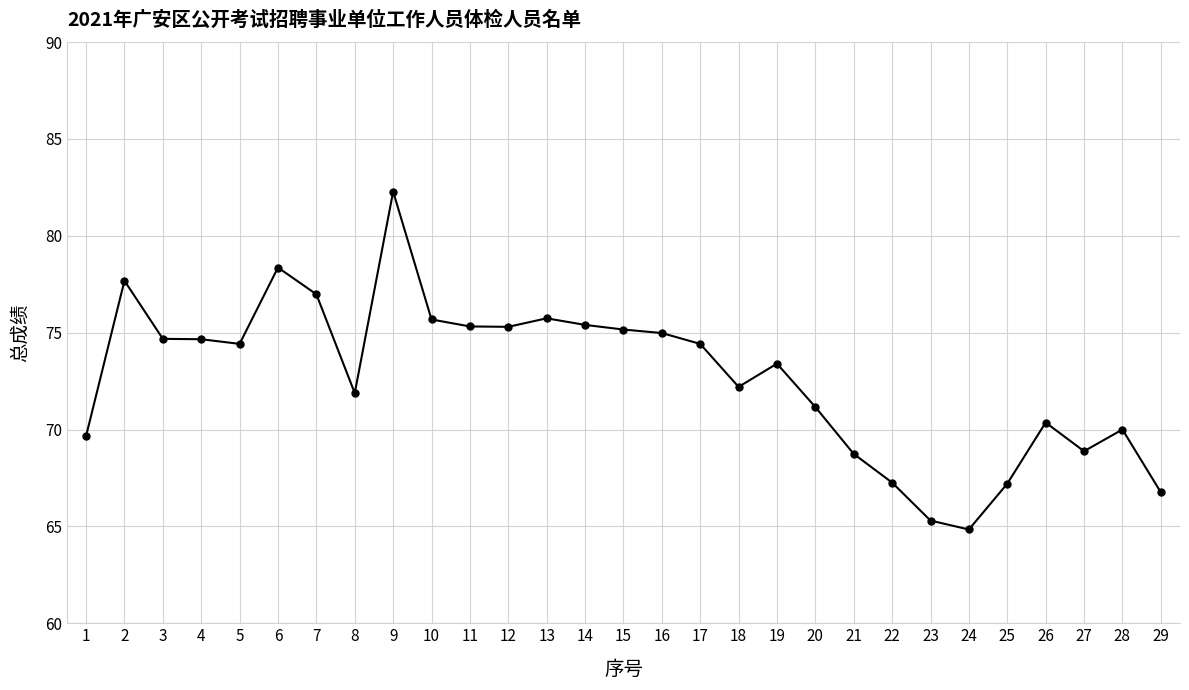

What is the average value?

72.7